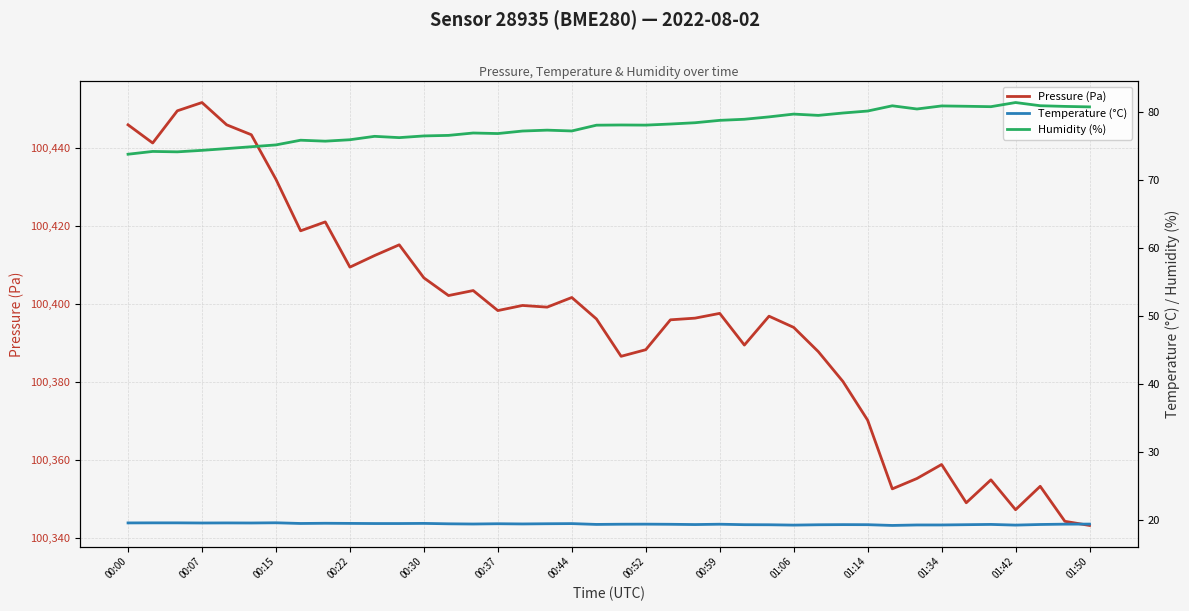

The value of Pressure (Pa) at 00:00 is 51707.7. True or false?

False